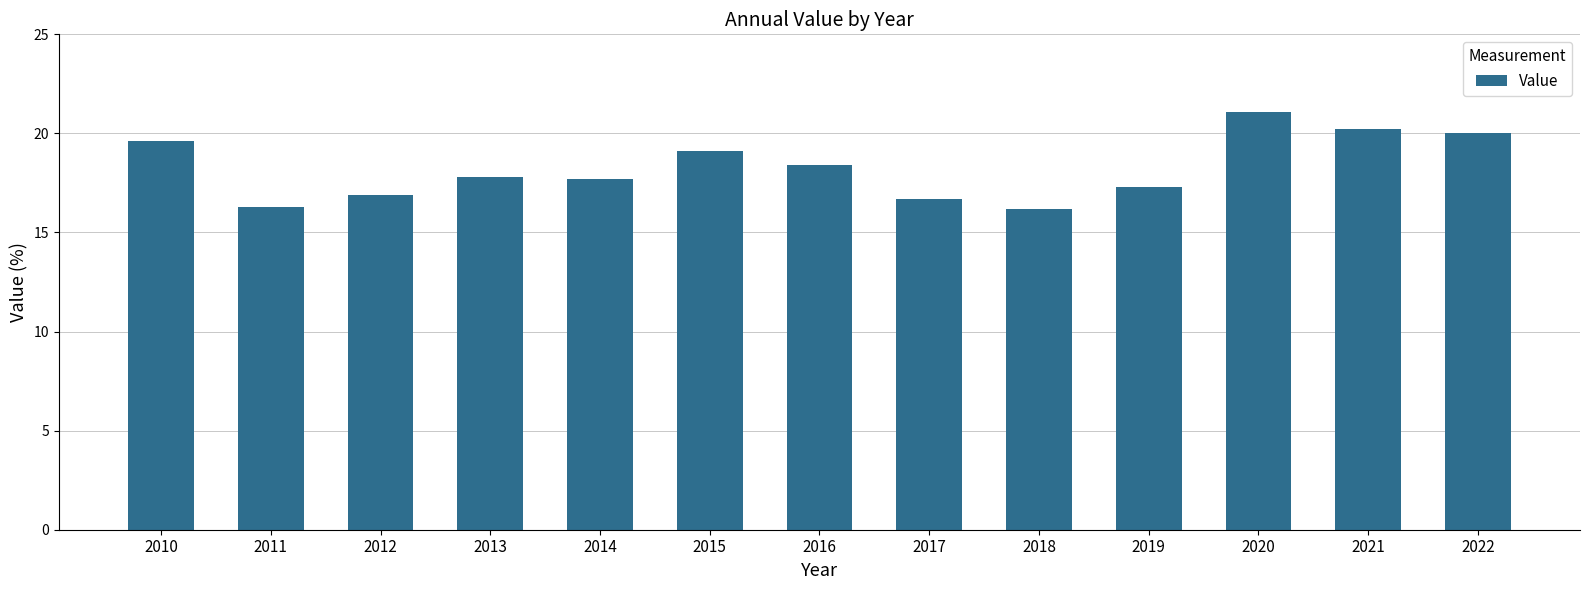

How many bars are there in total?

13